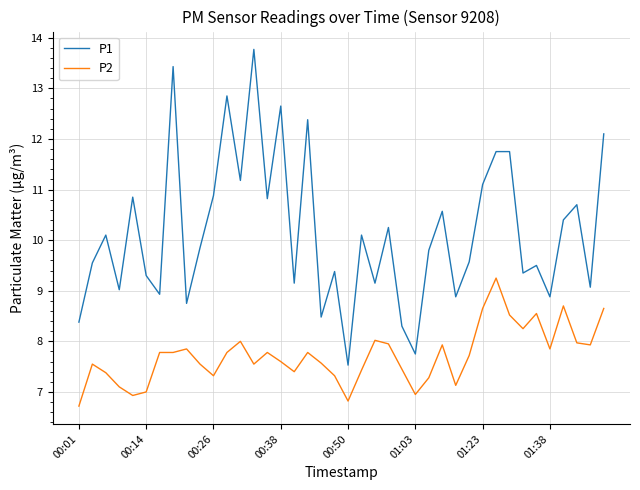

True or false: P2 and P1 cross at least once.

False